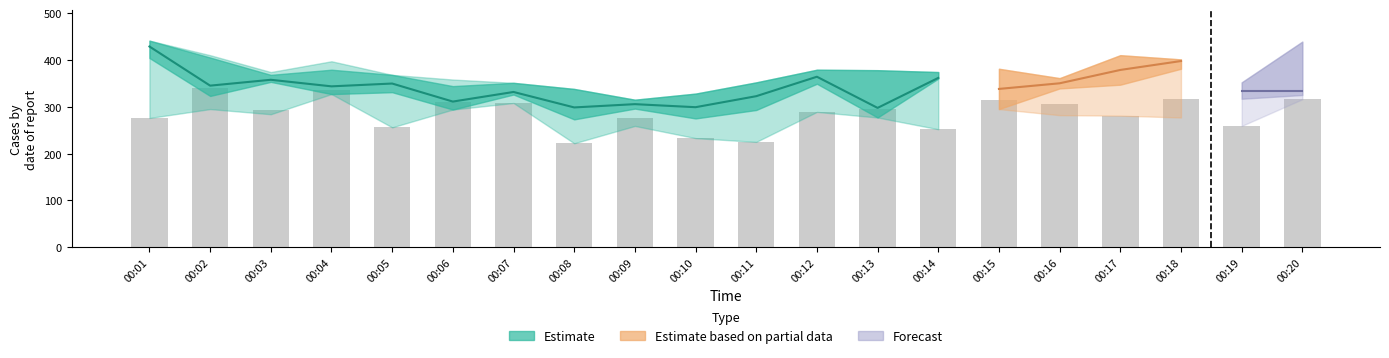

Does the chart contain any negative values?

No